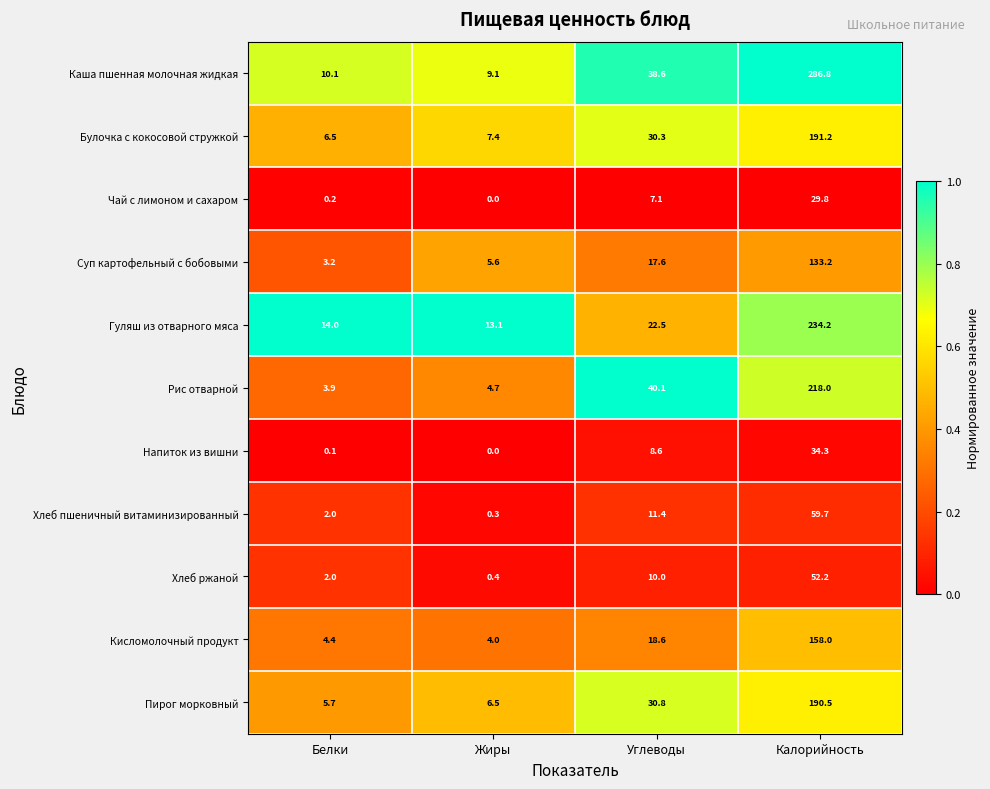

What is the greatest value displayed?

286.8